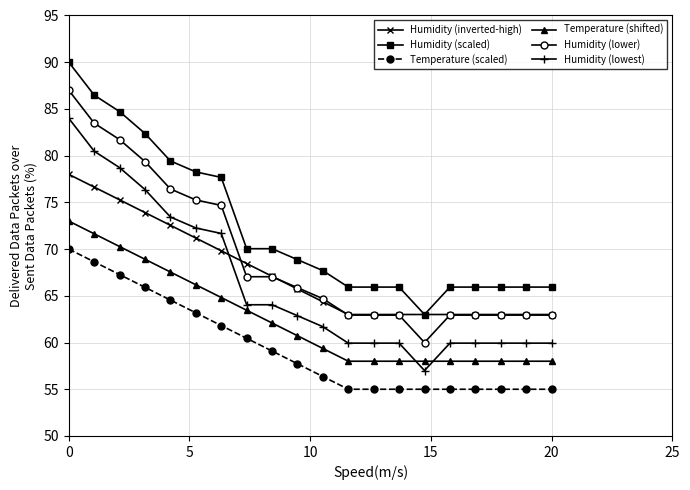

At how many categories does at least one series exceed 81?

4